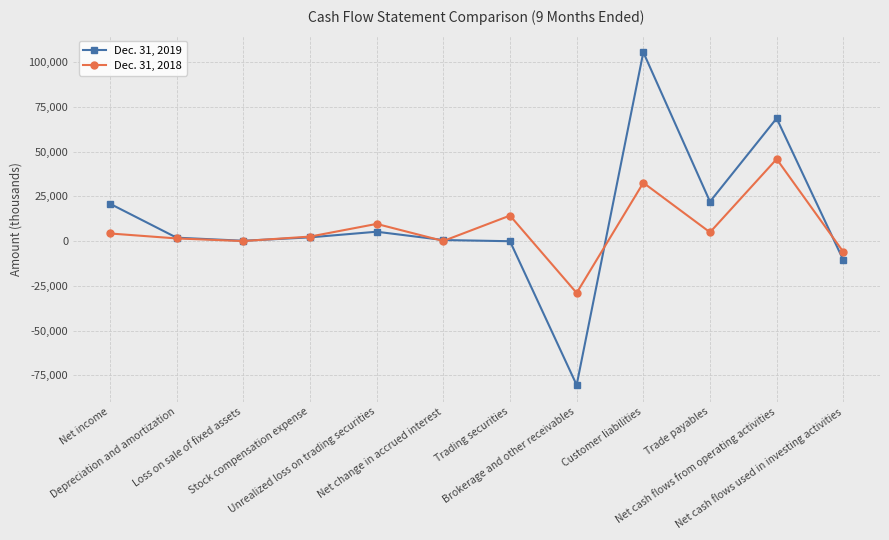

Which series has the widest spread of values?

Dec. 31, 2019